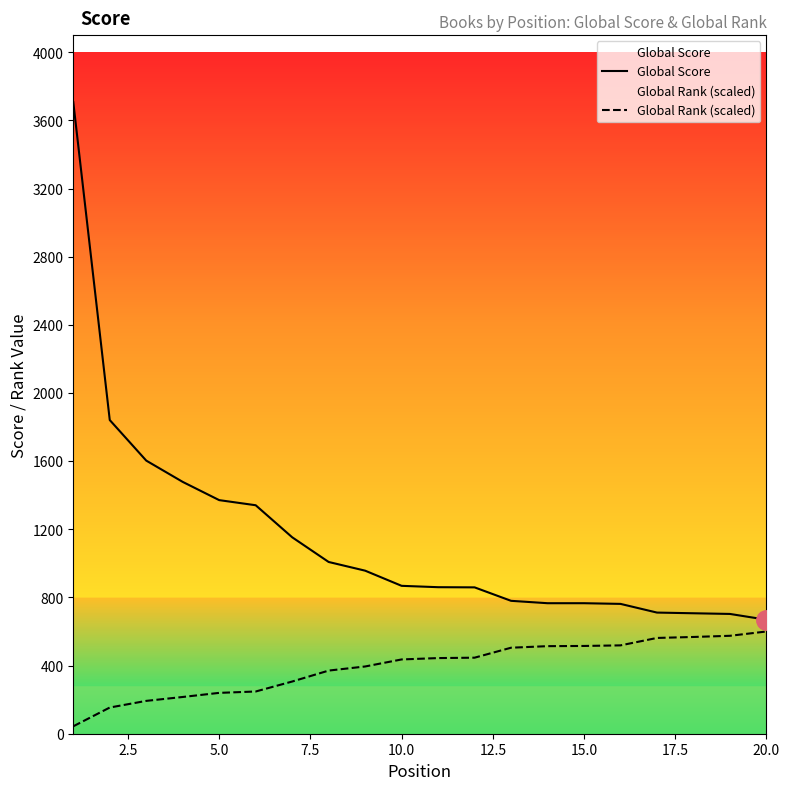

Does the chart have visible grid lines?

No